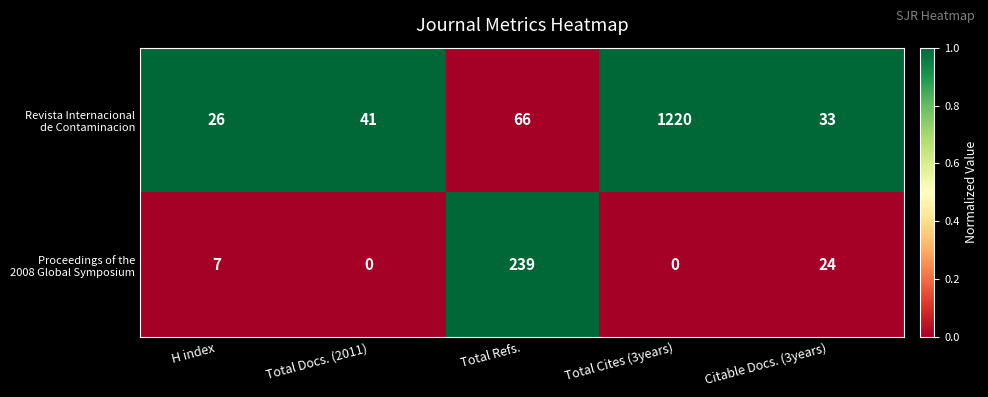

What is the difference between the highest and lowest values at Citable Docs. (3years)?

9